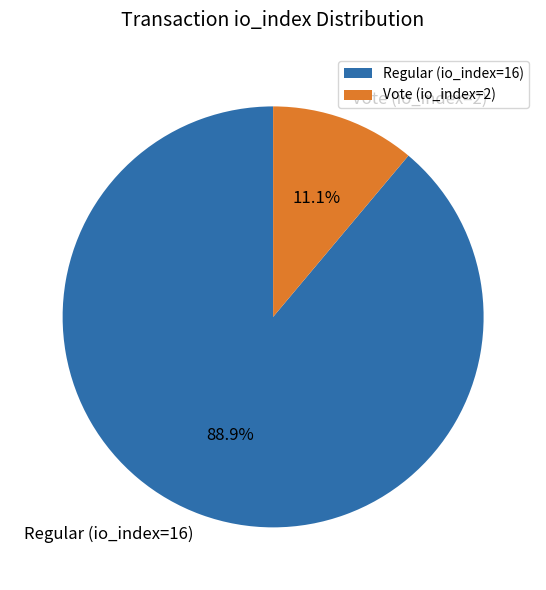

Which category accounts for the majority?

Regular (io_index=16)